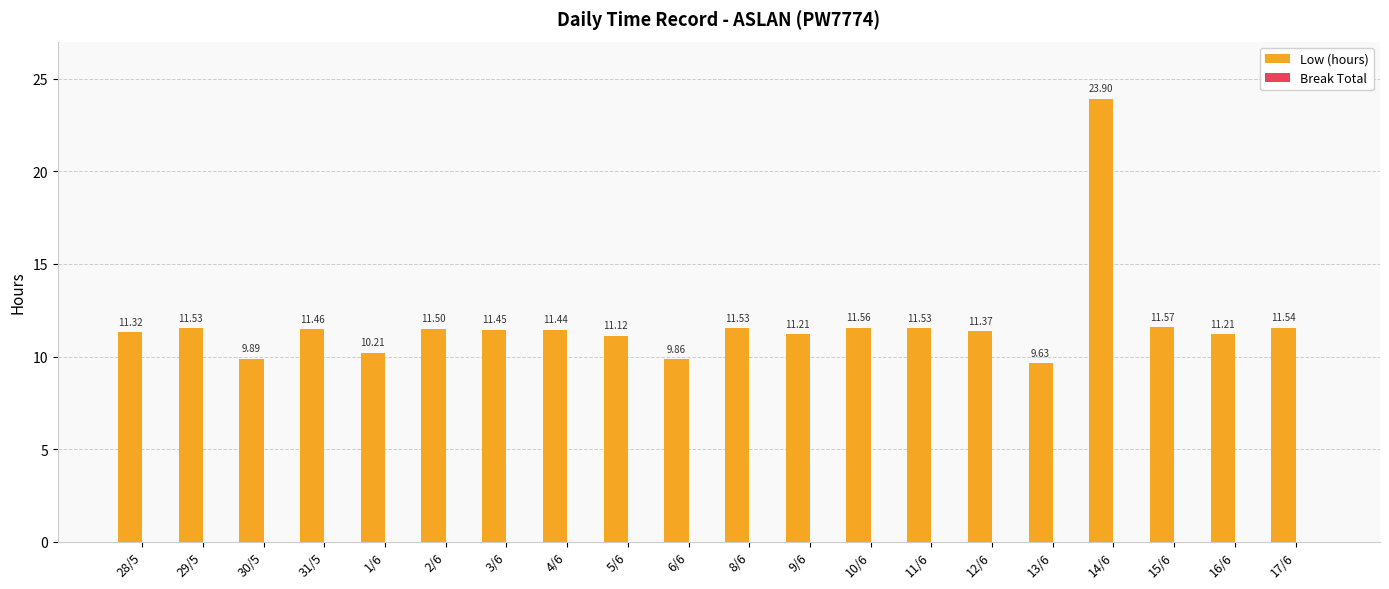

What is the difference between the values at 9/6 and 2/6?

0.3